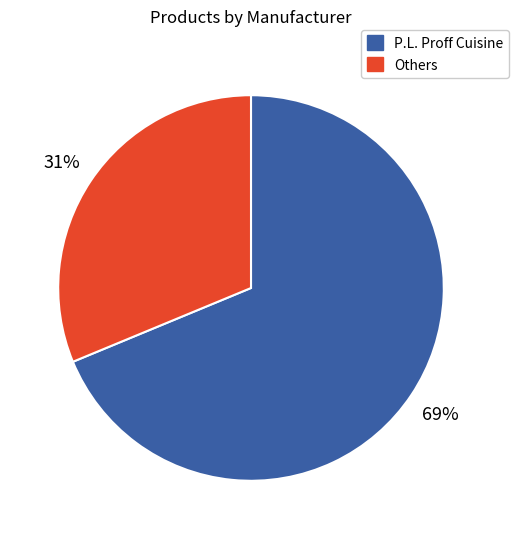

Do Others and P.L. Proff Cuisine together represent more than half of the pie?

Yes